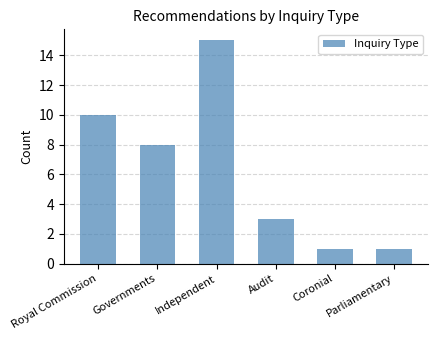

What is the label of the 1st bar from the right?

Parliamentary